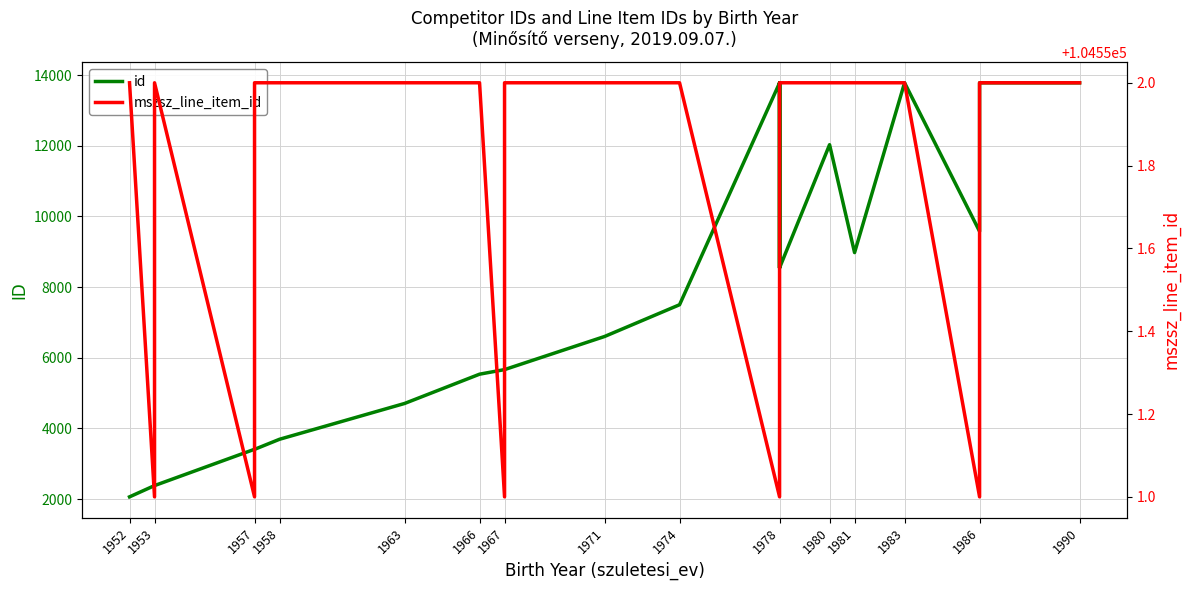

What is the spread (max minus min) of values at 1953?

102170